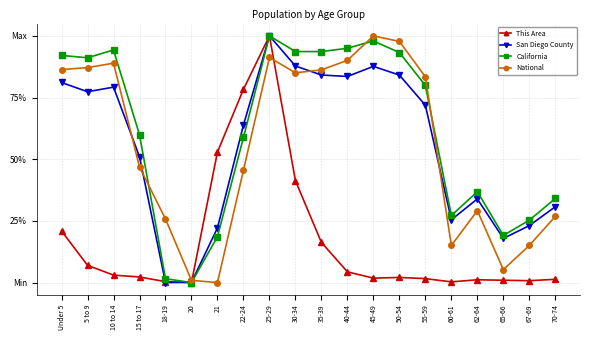

Rank the series by their maximum value, from highest to lowest.

This Area, San Diego County, California, National